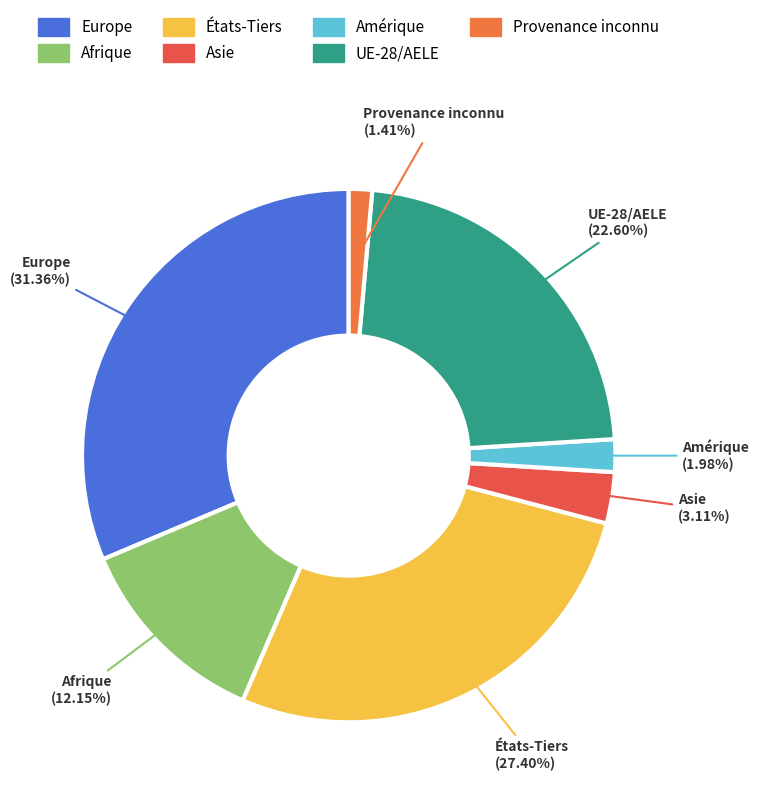

To the nearest percent, what is the average slice percentage?

14%